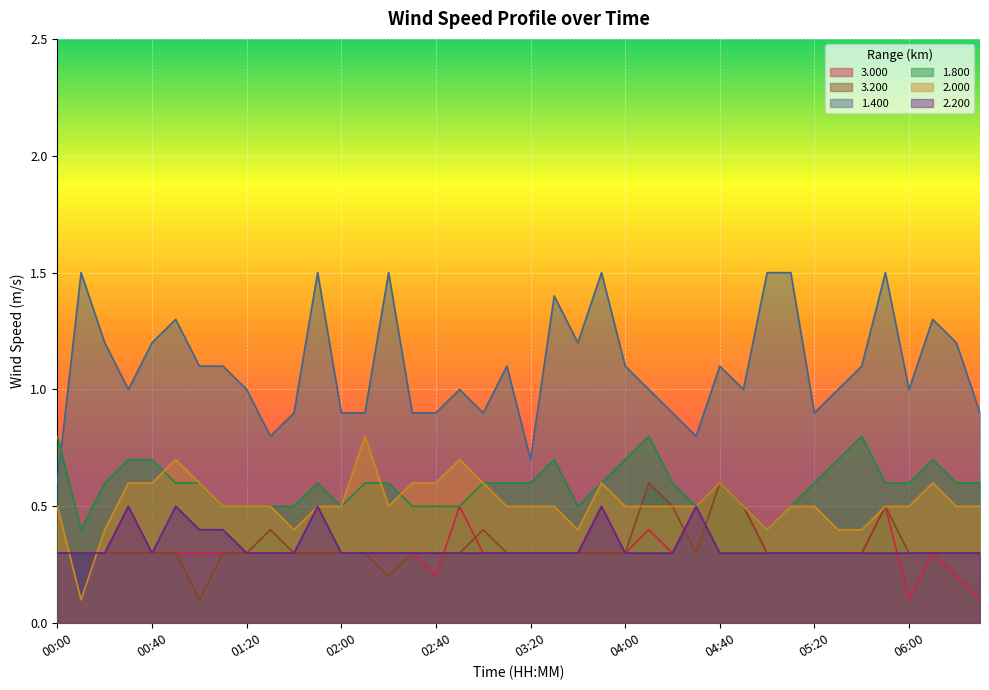

What is the total value across all series at 04:30?

3.1